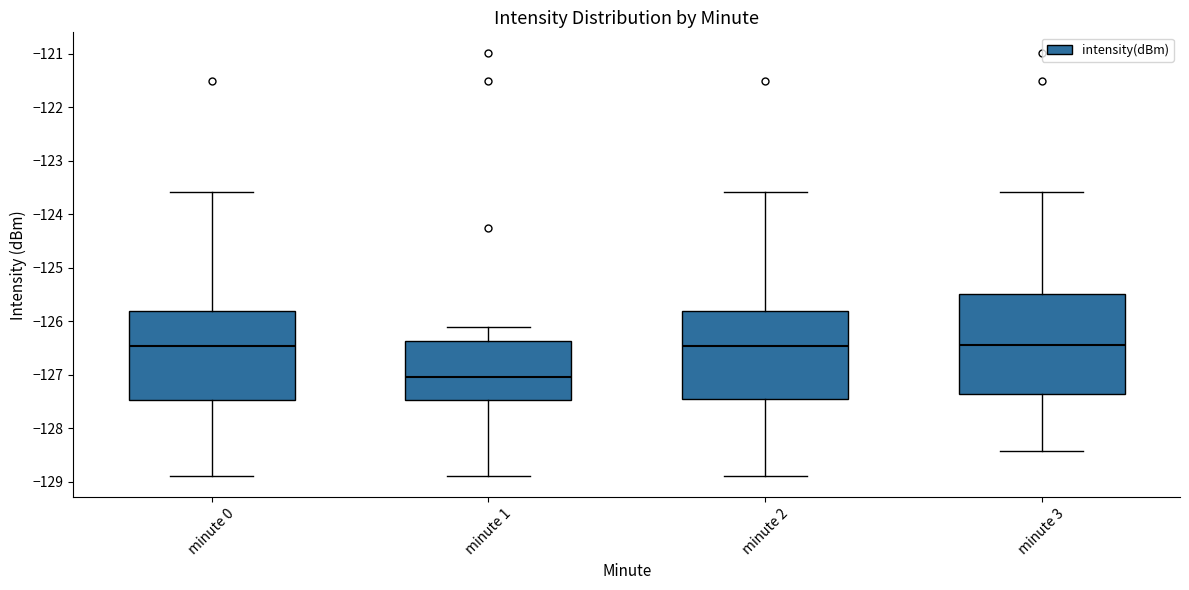

Where is the lower edge of the box for minute 3 on the y-axis? The values are not printed on the chart, so give them approximately, as read against the axis.

-127.4